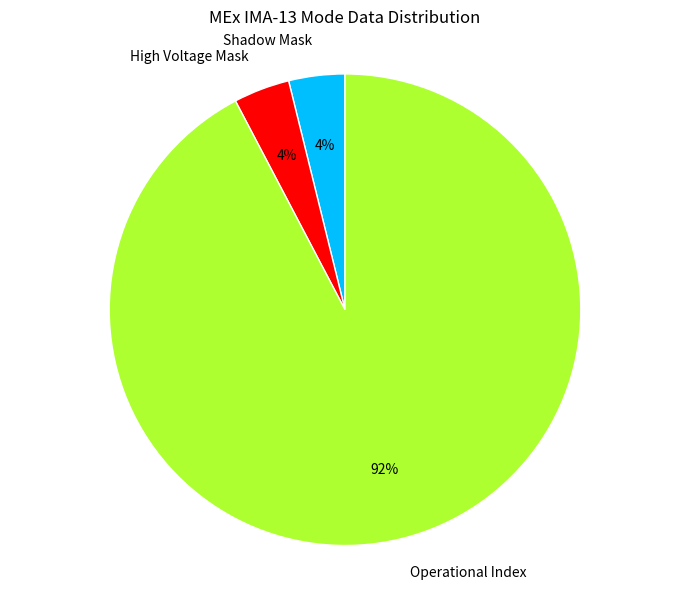

Is there a majority slice in this chart?

Yes